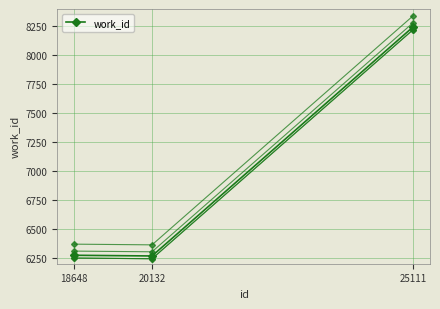

What is the spread (max minus min) of values at 18648?

120